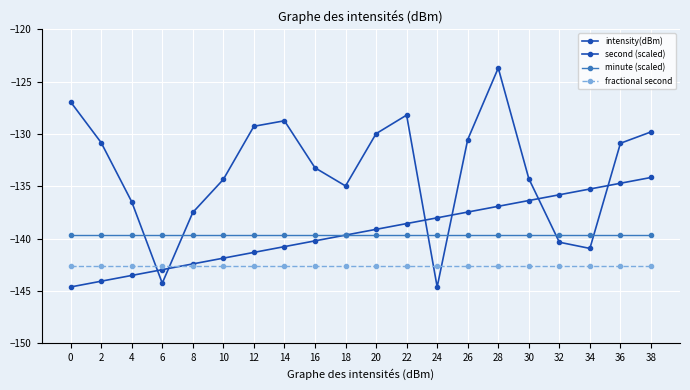

How many data points does each series have?

20